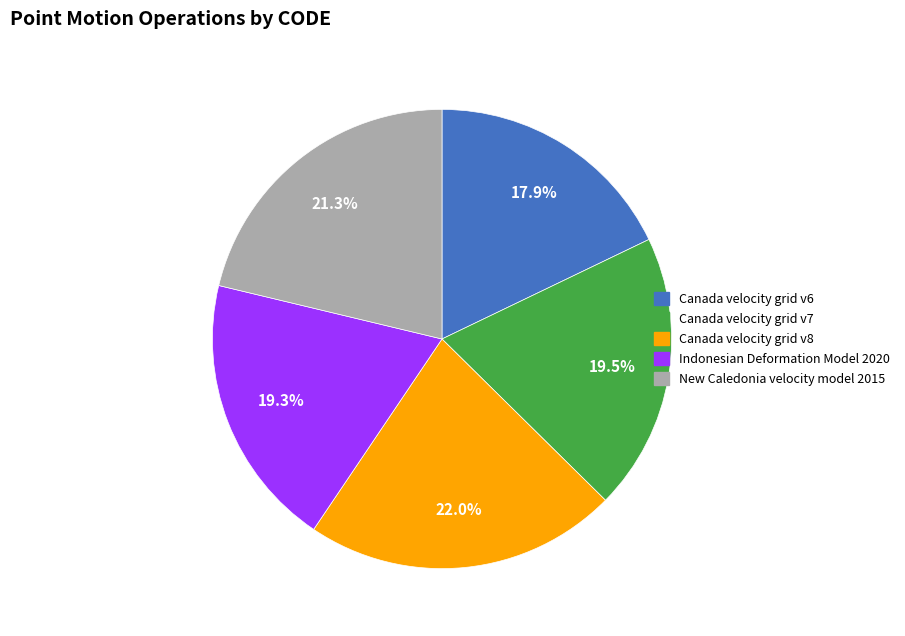

What portion of the pie excludes New Caledonia velocity model 2015?

78.7%